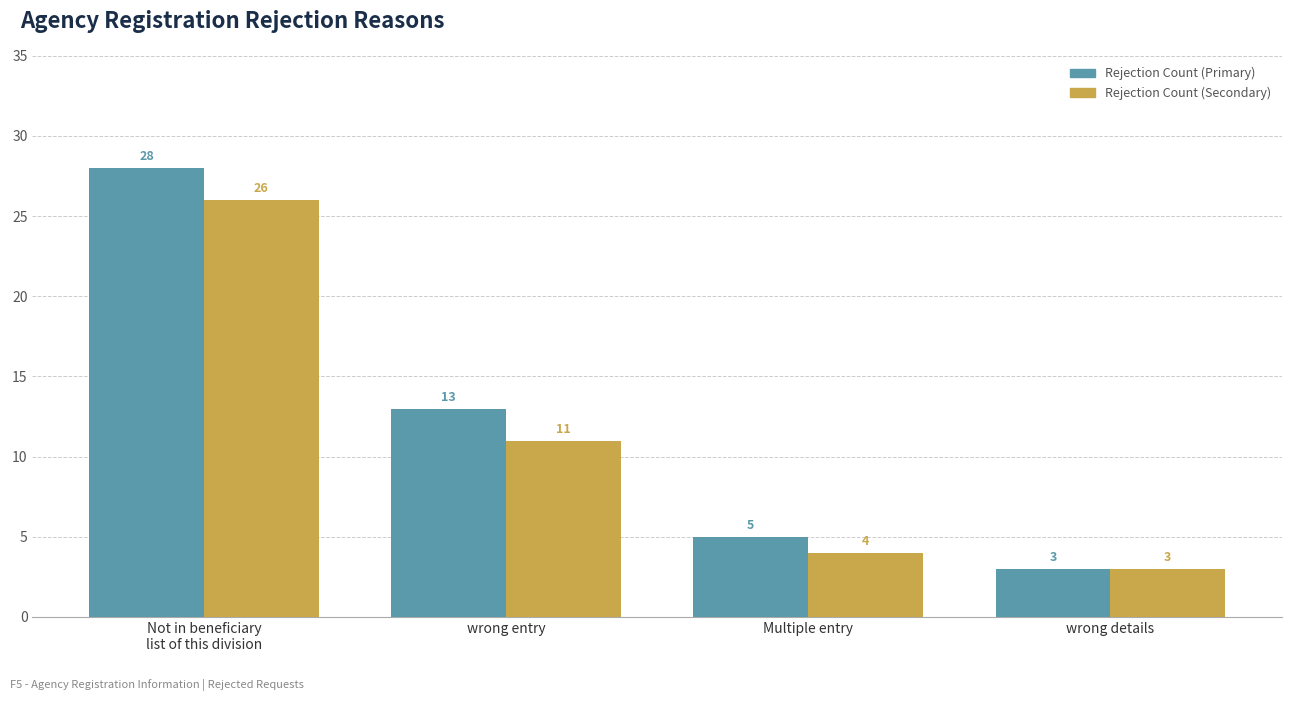

The value of Rejection Count (Secondary) at wrong entry is 11. True or false?

True